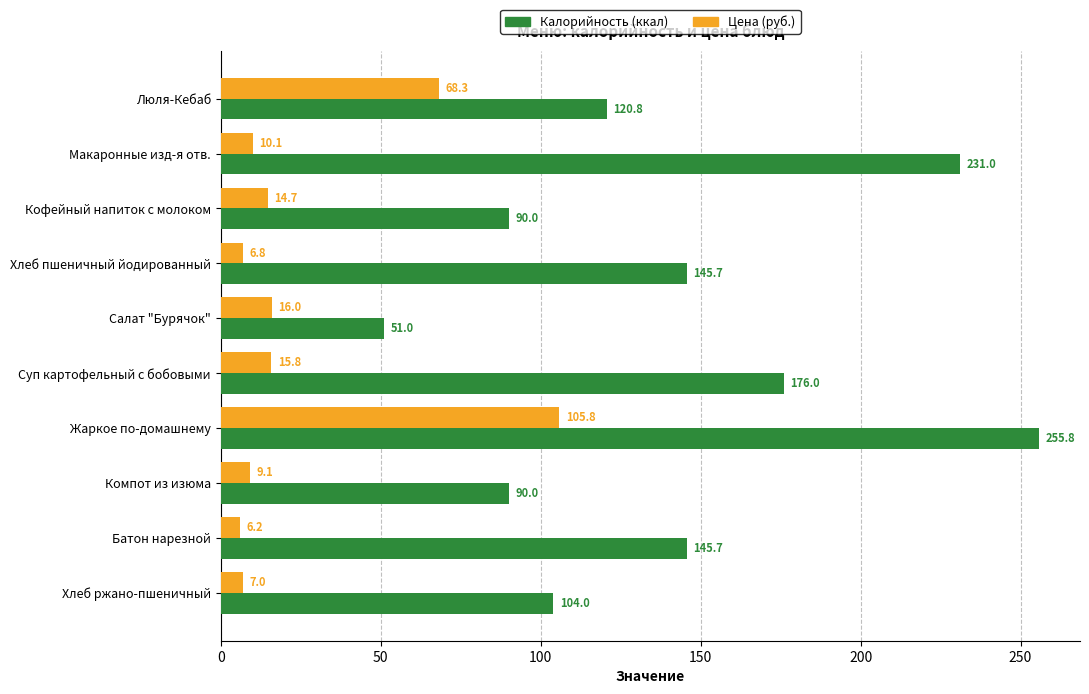

Which series has the largest range (max minus min)?

Калорийность (ккал)